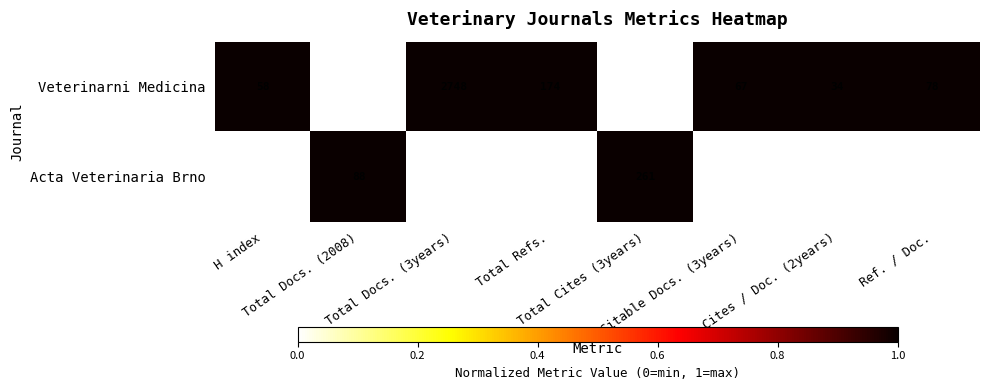

What is the highest value of the Veterinarni Medicina series?

2748